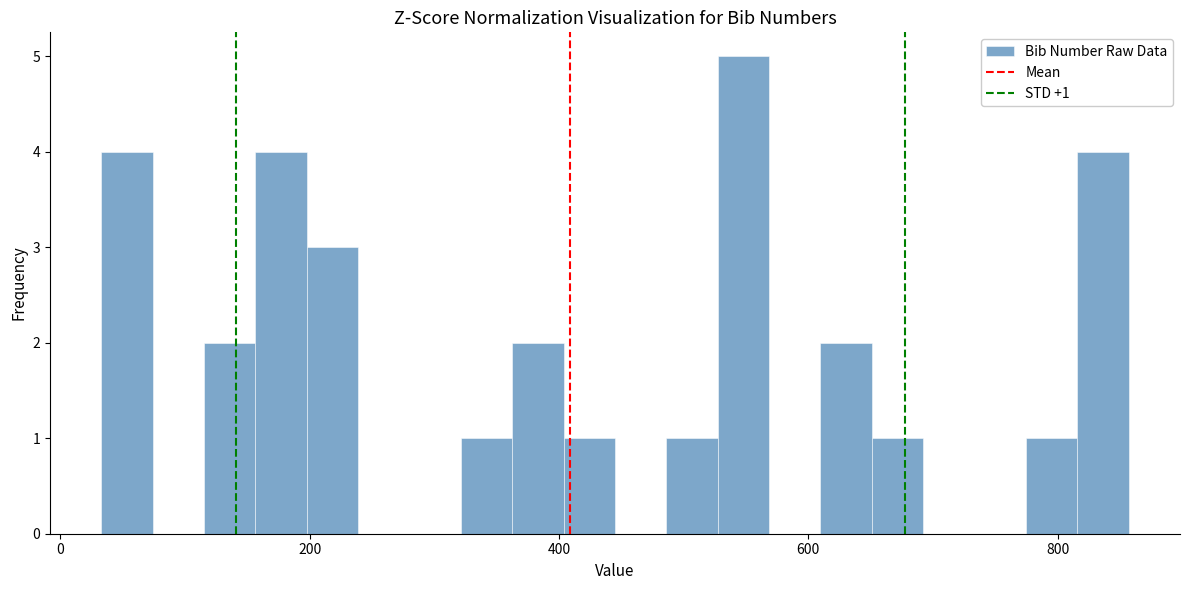

Around what value on the x-axis is the tallest bar? Give the approximate position of its centre, as read against the axis.

540